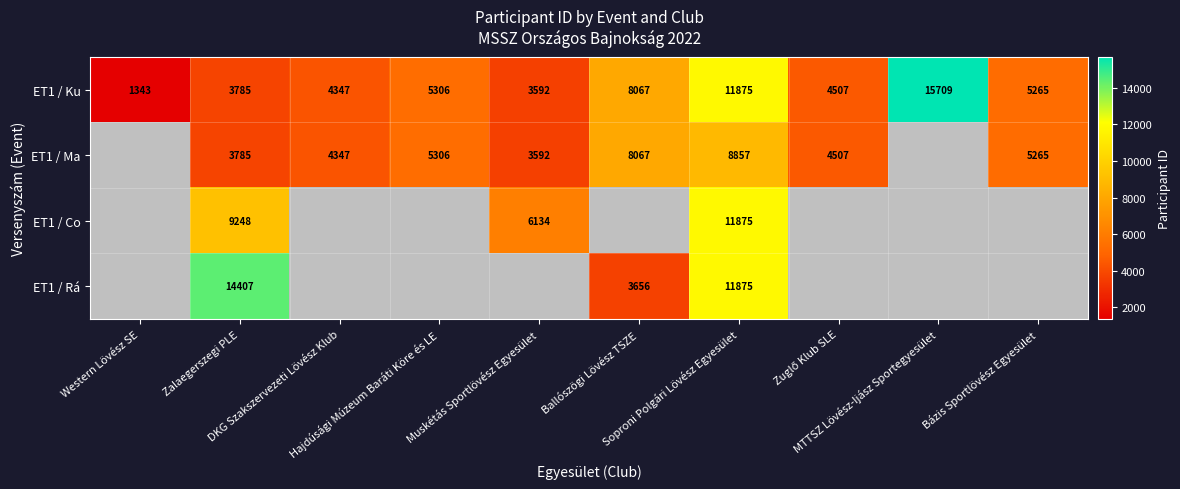

What is the total value across all series at Zalaegerszegi PLE?

31225